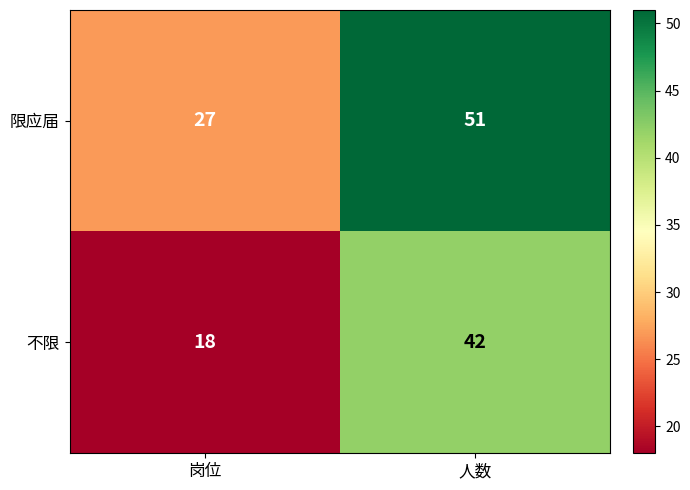

What is the difference between the maximum and minimum values in the 不限 series?

24